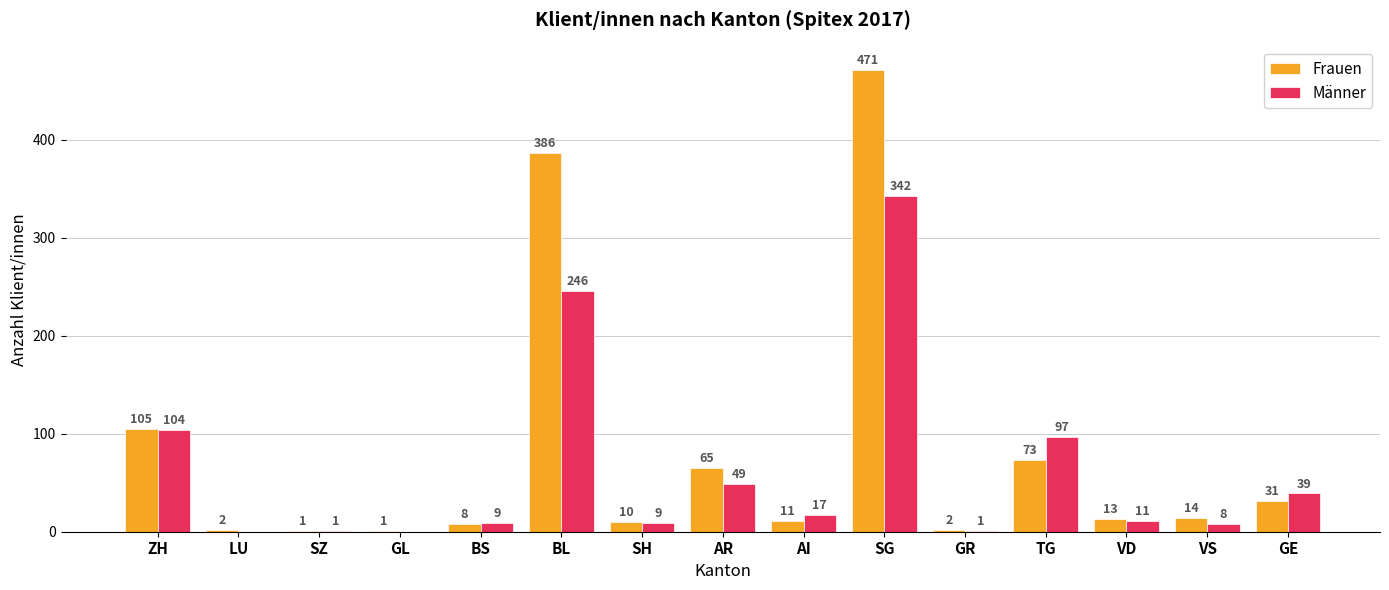

What is the spread (max minus min) of values at AR?

16